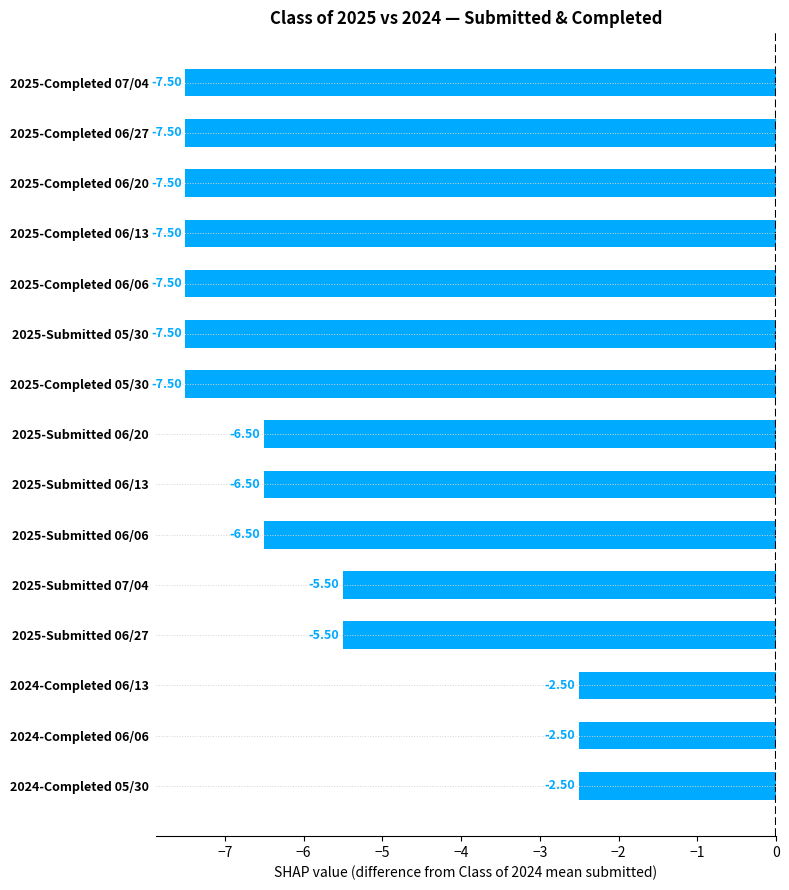

Which has a higher value, 2025-Completed 06/13 or 2024-Completed 06/13?

2024-Completed 06/13